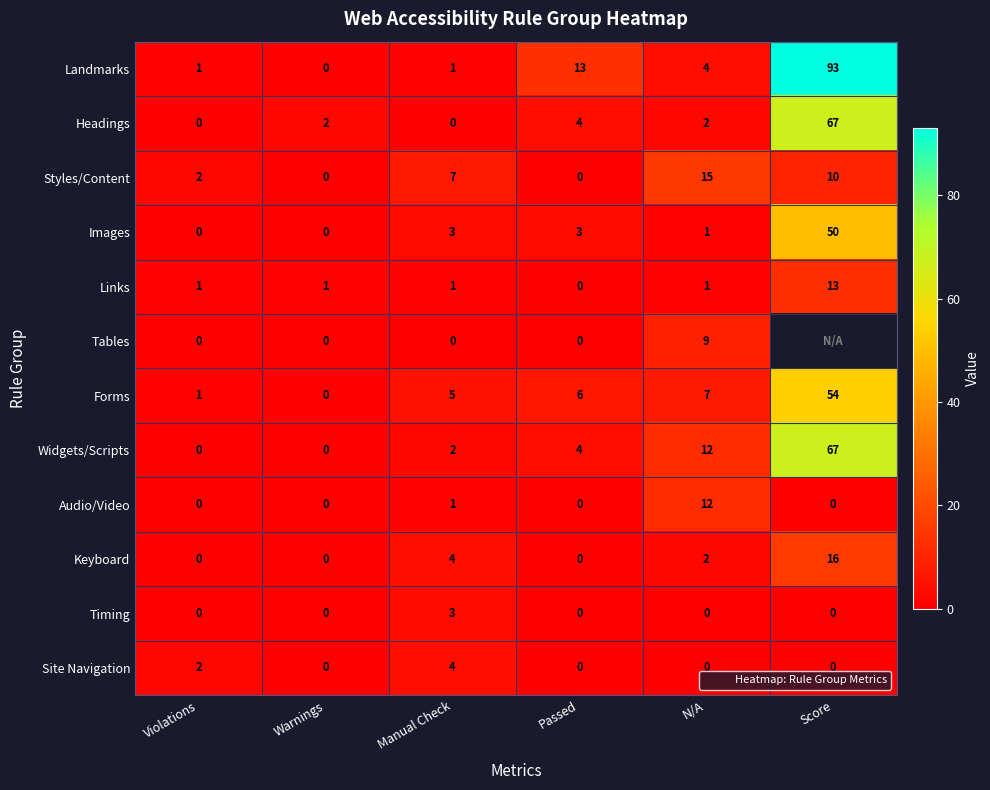

The value of Keyboard at N/A is 3.0. True or false?

False